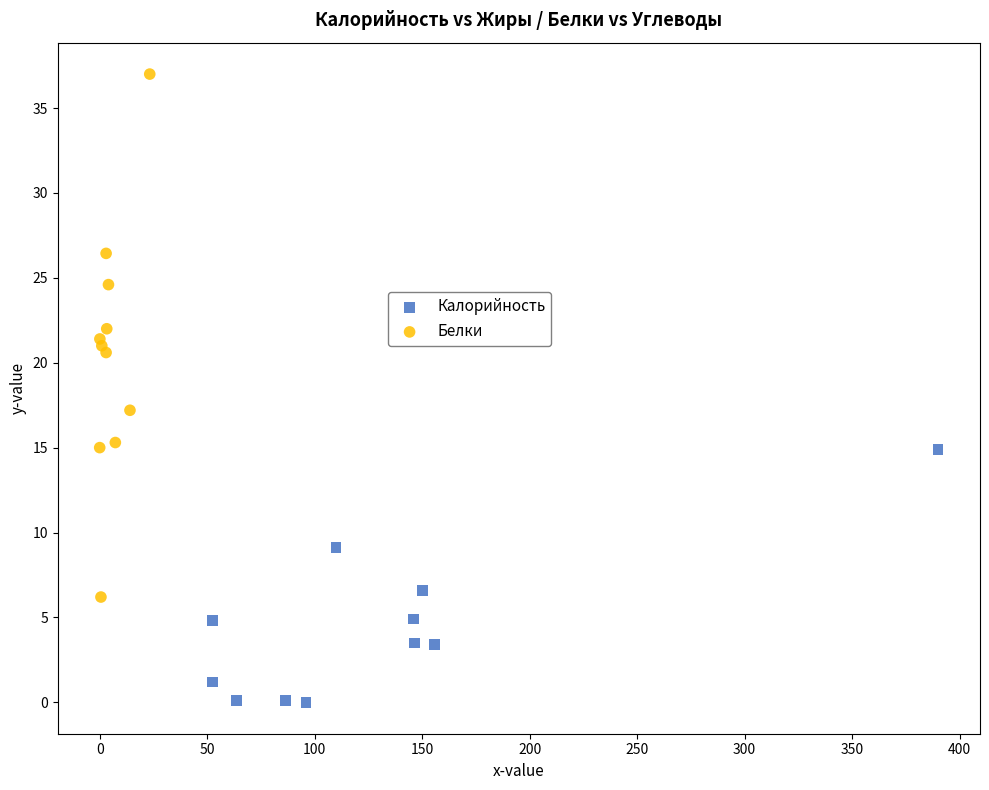

Which series contains the lowest Y value?

Калорийность